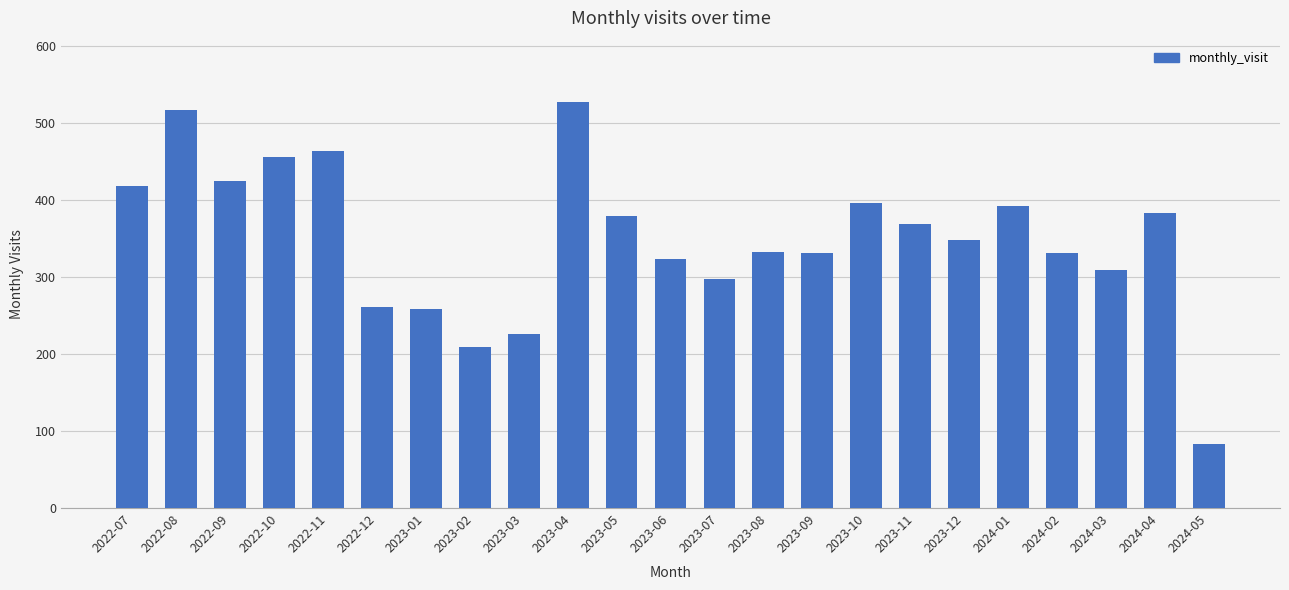

Does the chart contain stacked bars?

No